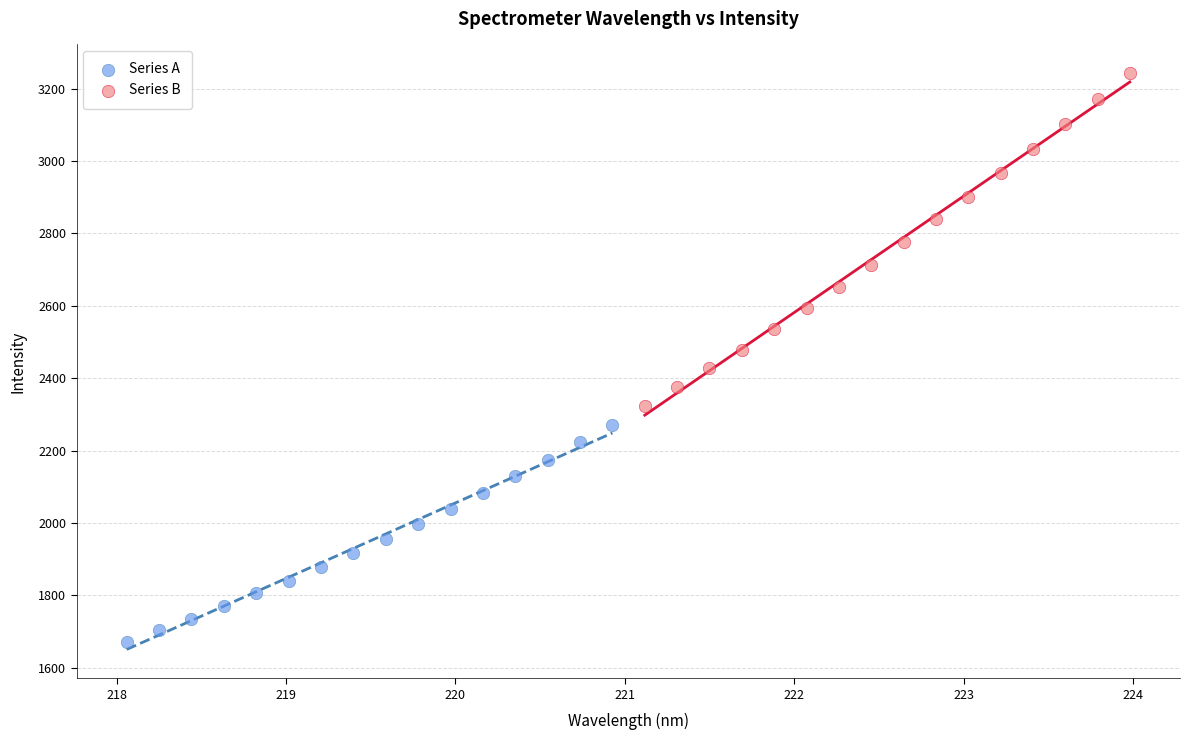

Which series has the widest spread of Y values?

Series B